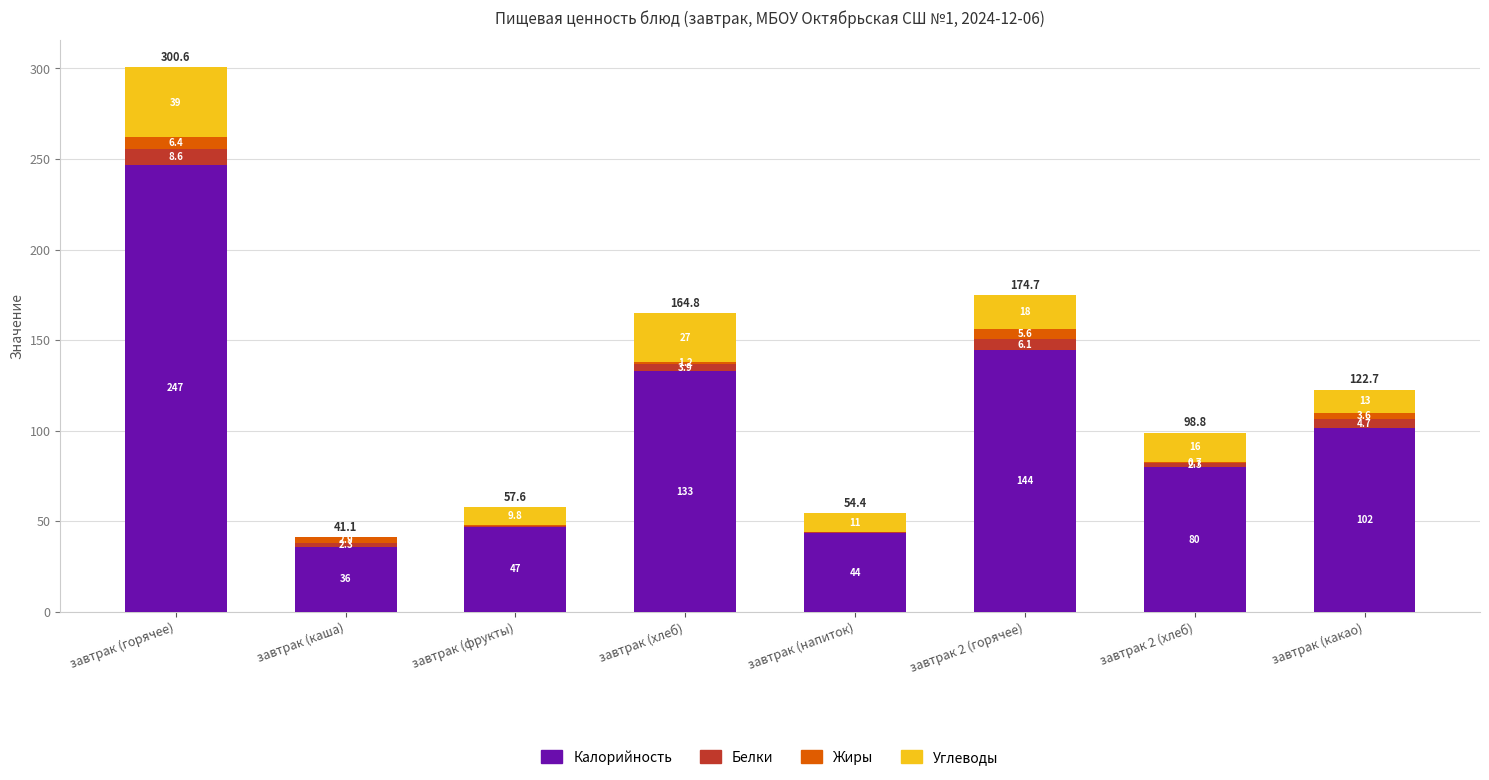

What is the total value across all series at завтрак (каша)?

41.1